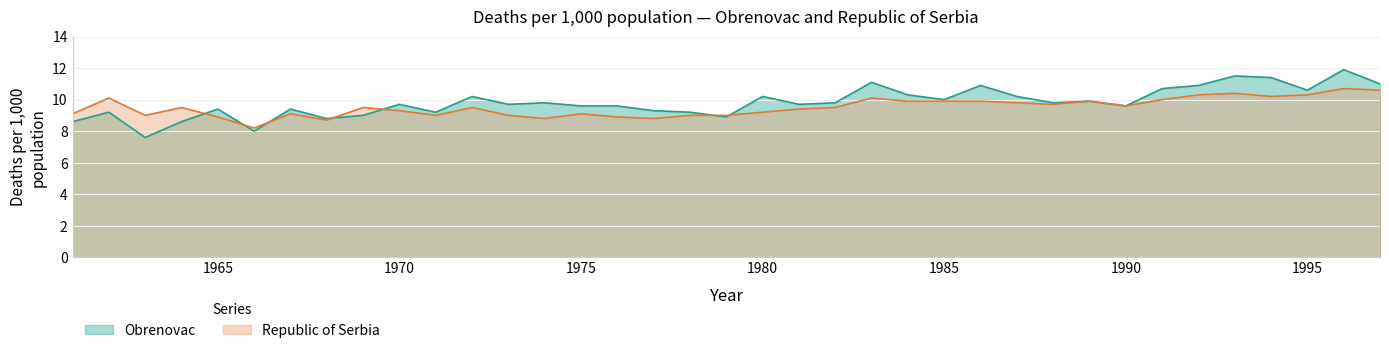

In Obrenovac, how many points are lower than both neighbors (excluding endpoints)?

11